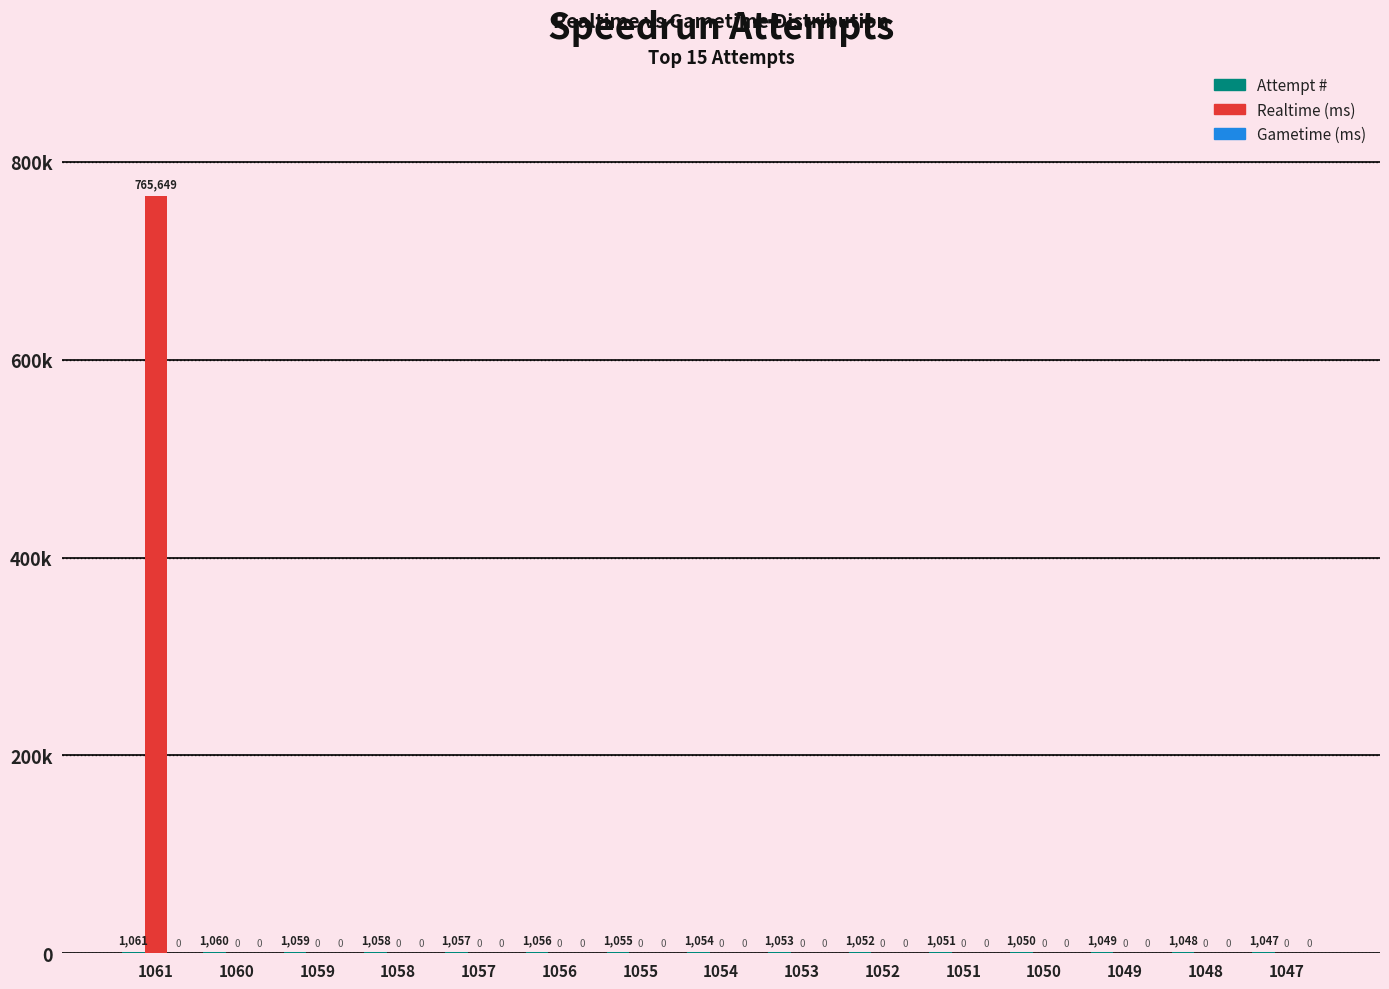

The Attempt # series shows 661 at 1056. True or false?

False